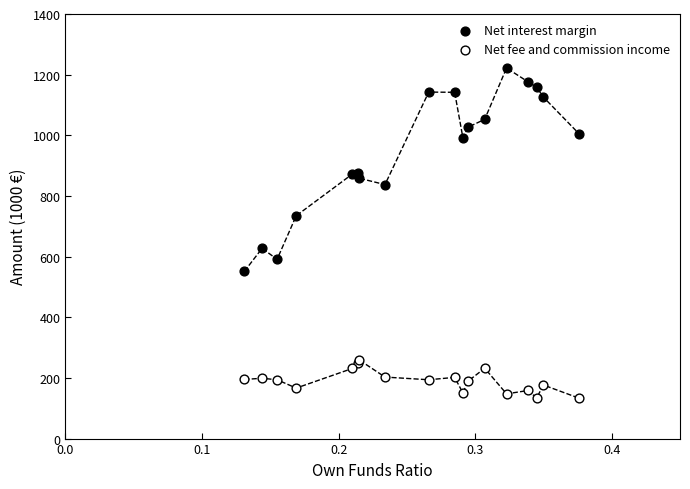

Which series reaches the minimum Y coordinate?

Net fee and commission income